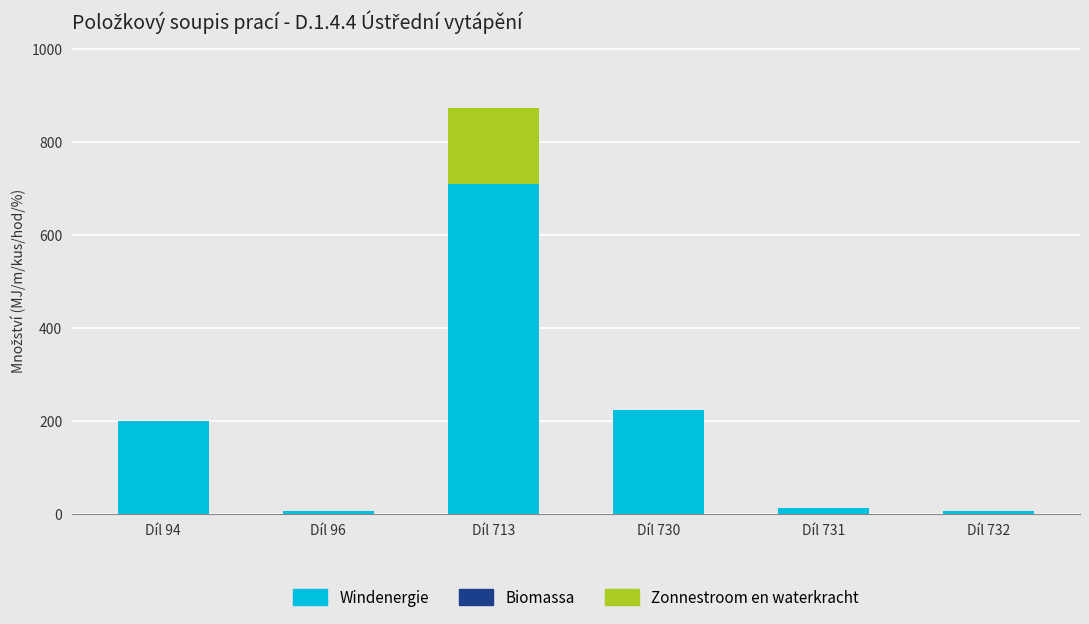

What is the total value across all series at Díl 713?

871.3